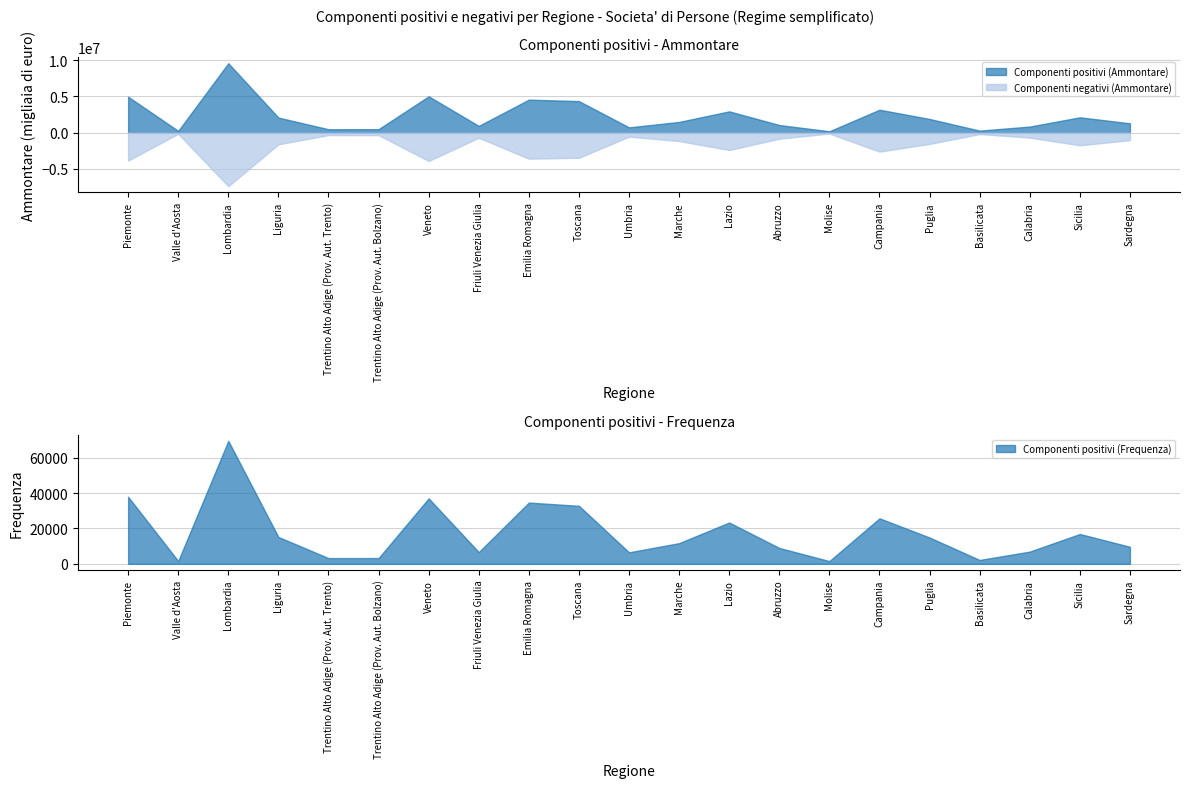

Reading left to right, transcribe all the data shown in this chart.

Componenti positivi (Ammontare): Piemonte=4961532	Valle d'Aosta=225483	Lombardia=9599604	Liguria=2069388	Trentino Alto Adige (Prov. Aut. Trento)=452457	Trentino Alto Adige (Prov. Aut. Bolzano)=463289	Veneto=5015210	Friuli Venezia Giulia=914262	Emilia Romagna=4554295	Toscana=4352158	Umbria=711364	Marche=1465417	Lazio=2930004	Abruzzo=1037737	Molise=168243	Campania=3156056	Puglia=1876257	Basilicata=259583	Calabria=820972	Sicilia=2105260	Sardegna=1274921
Componenti positivi (Frequenza): Piemonte=37964	Valle d'Aosta=1583	Lombardia=69581	Liguria=15194	Trentino Alto Adige (Prov. Aut. Trento)=3241	Trentino Alto Adige (Prov. Aut. Bolzano)=3266	Veneto=37034	Friuli Venezia Giulia=6639	Emilia Romagna=34654	Toscana=32834	Umbria=6502	Marche=11706	Lazio=23379	Abruzzo=8981	Molise=1552	Campania=25746	Puglia=14896	Basilicata=2184	Calabria=6912	Sicilia=16884	Sardegna=9642
Componenti negativi (Ammontare): Piemonte=3889087	Valle d'Aosta=180429	Lombardia=7441897	Liguria=1636231	Trentino Alto Adige (Prov. Aut. Trento)=360142	Trentino Alto Adige (Prov. Aut. Bolzano)=364061	Veneto=3945842	Friuli Venezia Giulia=728148	Emilia Romagna=3627241	Toscana=3500983	Umbria=572436	Marche=1184953	Lazio=2426402	Abruzzo=861063	Molise=142875	Campania=2651047	Puglia=1579125	Basilicata=219296	Calabria=707360	Sicilia=1770160	Sardegna=1065463